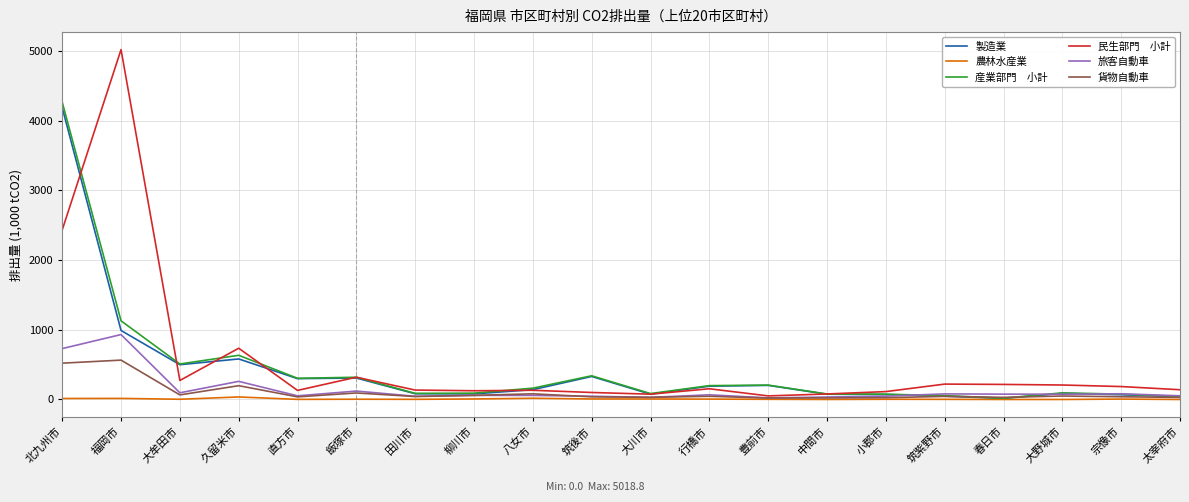

At which category is the sum across all series the highest?

北九州市